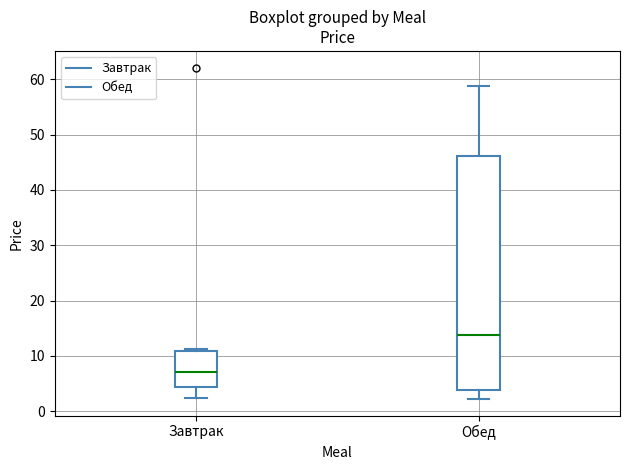

Which box has the lowest median line?

Завтрак